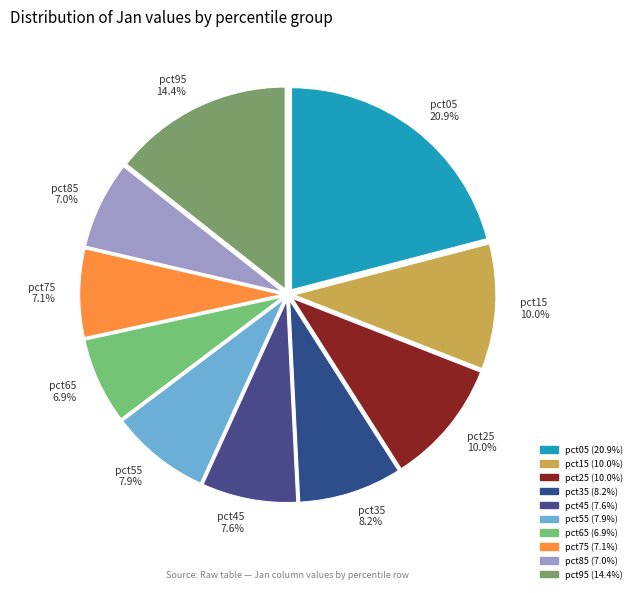

Does any single category account for the majority?

No